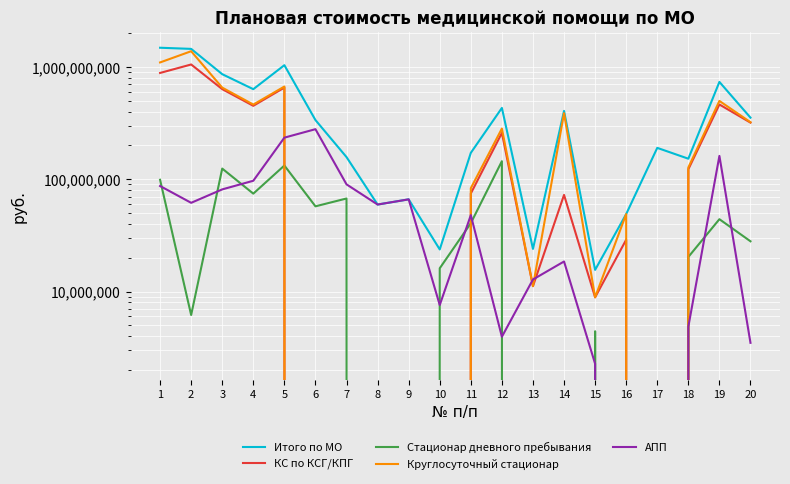

What are all the series names shown in the legend?

Итого по МО, КС по КСГ/КПГ, Стационар дневного пребывания, Круглосуточный стационар, АПП